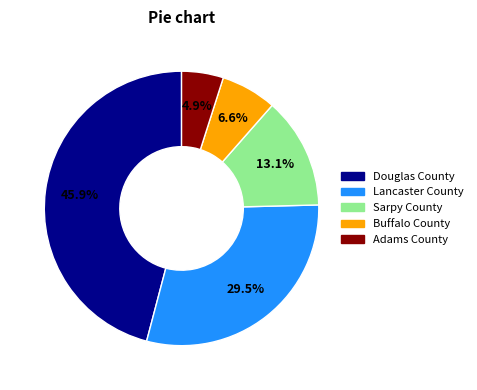

Between Sarpy County and Douglas County, which is larger?

Douglas County